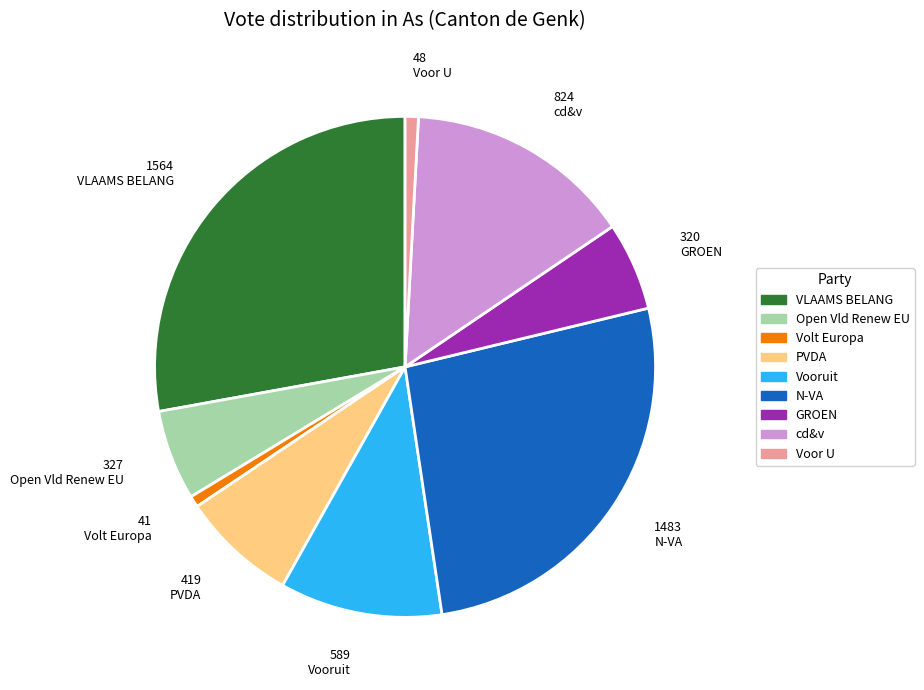

How many segments does this pie chart have?

9